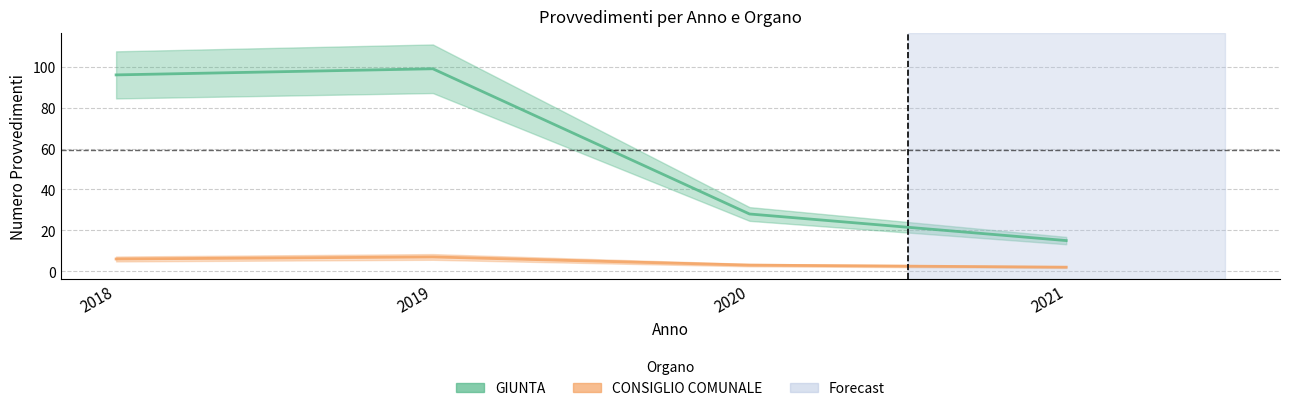

How many values in the CONSIGLIO COMUNALE series exceed 6?

1